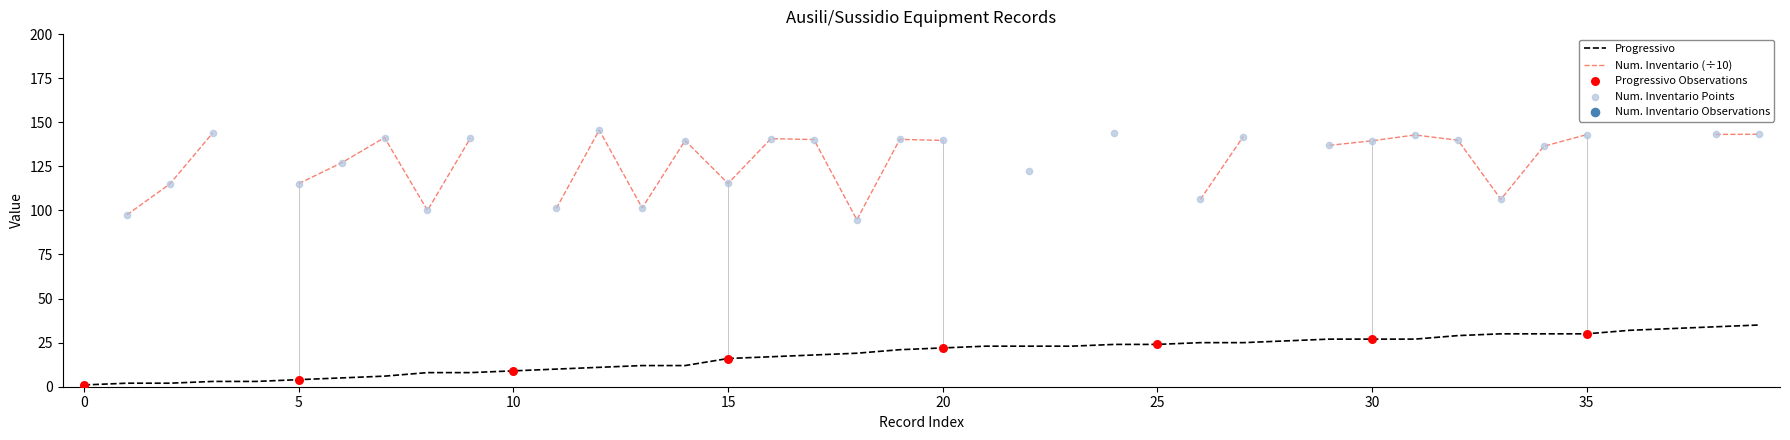

Between 35 and 39, which is larger?

39